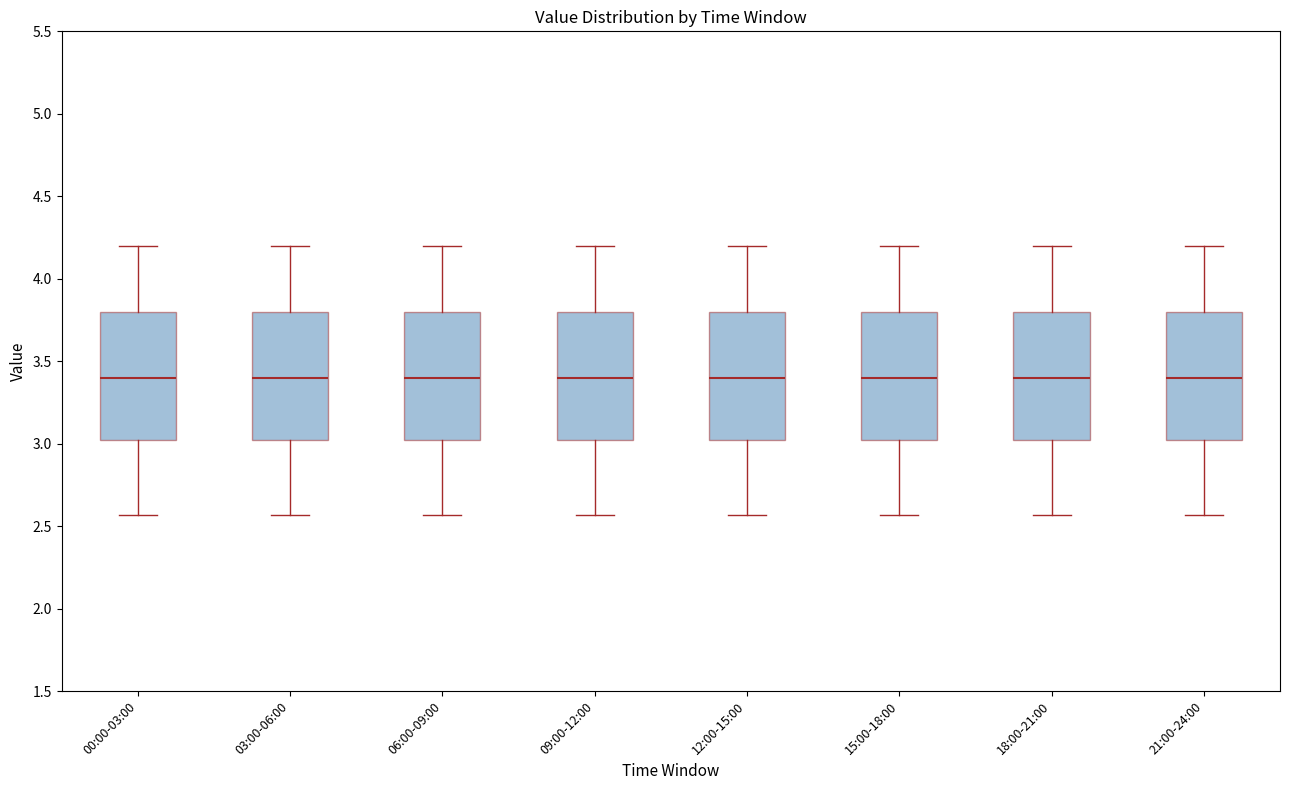

Reading left to right, read every box against the y-axis: the position of its median line, the range the box covers, and the ends of its whiskers. The values are not printed on the chart, so give them approximately, as read against the axis.

00:00-03:00: median 3.40, box 3.00 to 3.80, whiskers 2.55 to 4.20
03:00-06:00: median 3.40, box 3.00 to 3.80, whiskers 2.55 to 4.20
06:00-09:00: median 3.40, box 3.00 to 3.80, whiskers 2.55 to 4.20
09:00-12:00: median 3.40, box 3.00 to 3.80, whiskers 2.55 to 4.20
12:00-15:00: median 3.40, box 3.00 to 3.80, whiskers 2.55 to 4.20
15:00-18:00: median 3.40, box 3.00 to 3.80, whiskers 2.55 to 4.20
18:00-21:00: median 3.40, box 3.00 to 3.80, whiskers 2.55 to 4.20
21:00-24:00: median 3.40, box 3.00 to 3.80, whiskers 2.55 to 4.20